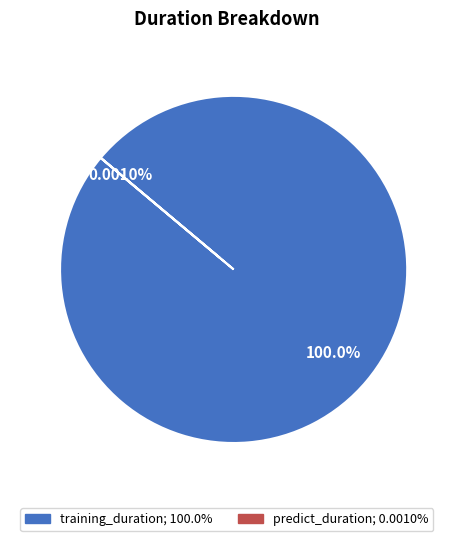

Which category has the biggest portion of the pie?

training_duration